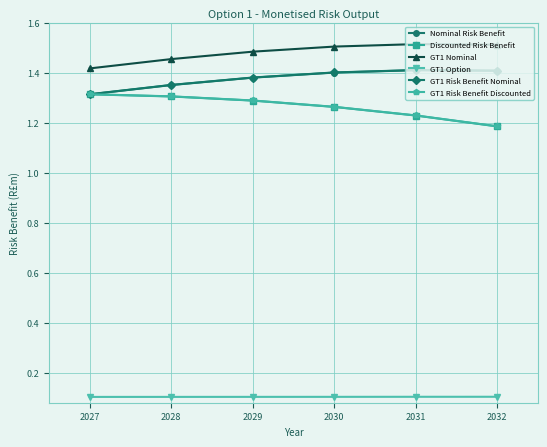

Which series has the largest total across all categories?

GT1 Nominal